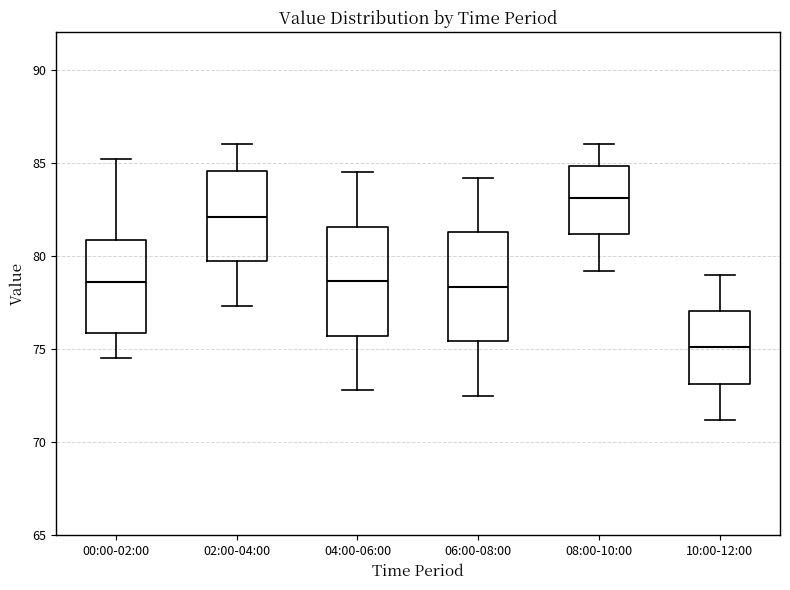

Reading left to right, read every box against the y-axis: the position of its median line, the range the box covers, and the ends of its whiskers. The values are not printed on the chart, so give them approximately, as read against the axis.

00:00-02:00: median 78.5, box 76.0 to 81.0, whiskers 74.5 to 85.0
02:00-04:00: median 82.0, box 79.5 to 84.5, whiskers 77.5 to 86.0
04:00-06:00: median 78.5, box 75.5 to 81.5, whiskers 73.0 to 84.5
06:00-08:00: median 78.5, box 75.5 to 81.5, whiskers 72.5 to 84.0
08:00-10:00: median 83.0, box 81.0 to 85.0, whiskers 79.0 to 86.0
10:00-12:00: median 75.0, box 73.0 to 77.0, whiskers 71.0 to 79.0